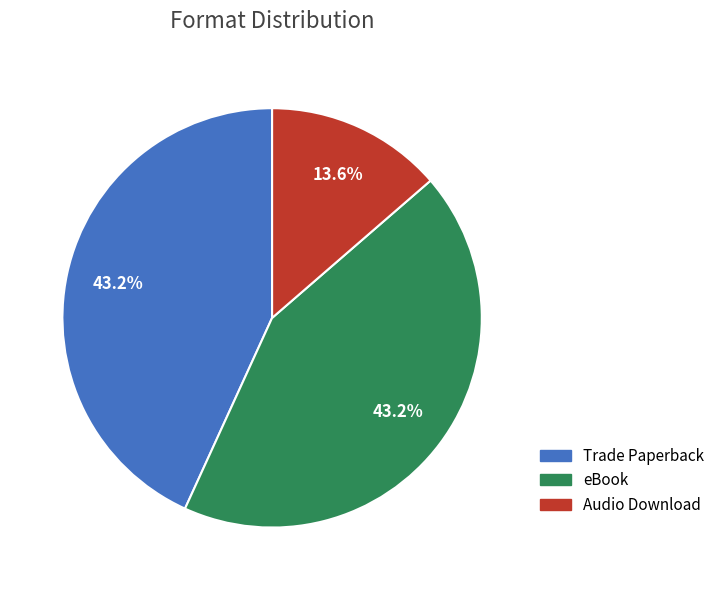

What percentage is NOT represented by Audio Download?

86.4%